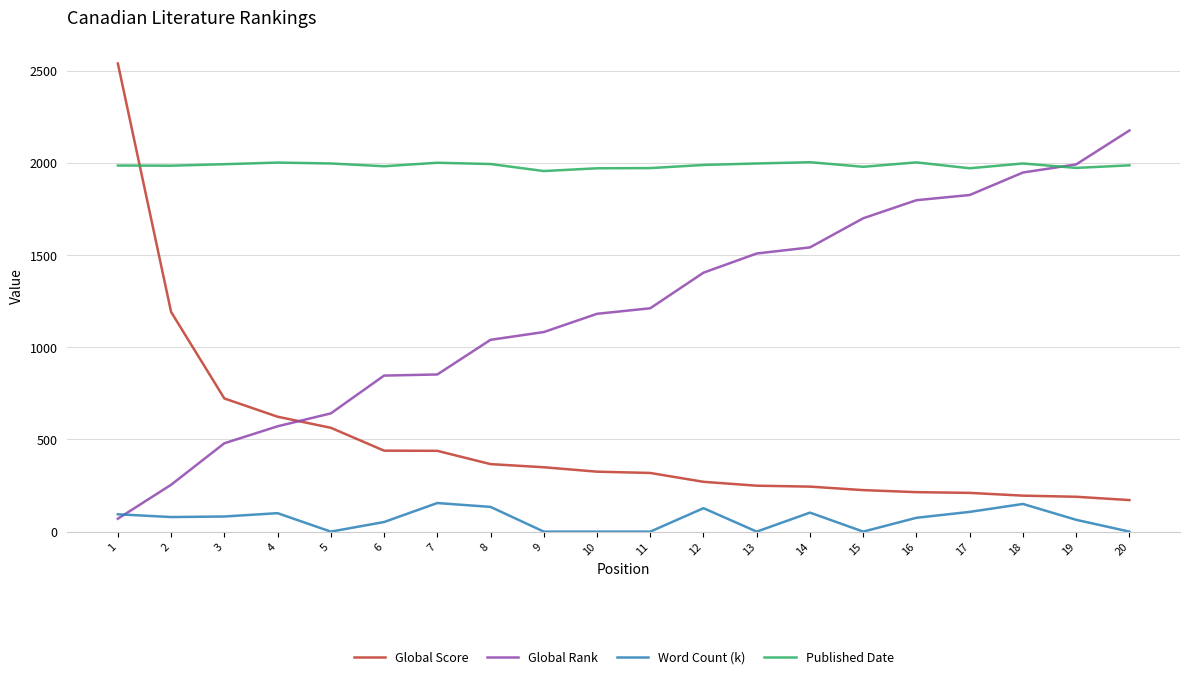

Rank the series at 18 from lowest to highest value.

Word Count (k), Global Score, Global Rank, Published Date